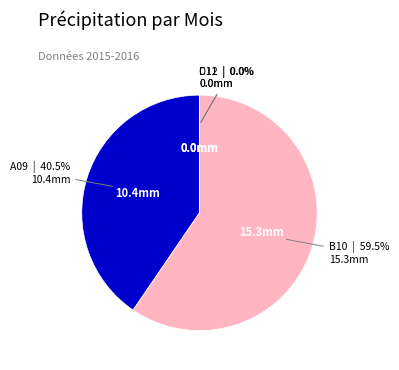

Rank the categories by value from lowest to highest.

C11, D12, A09, B10